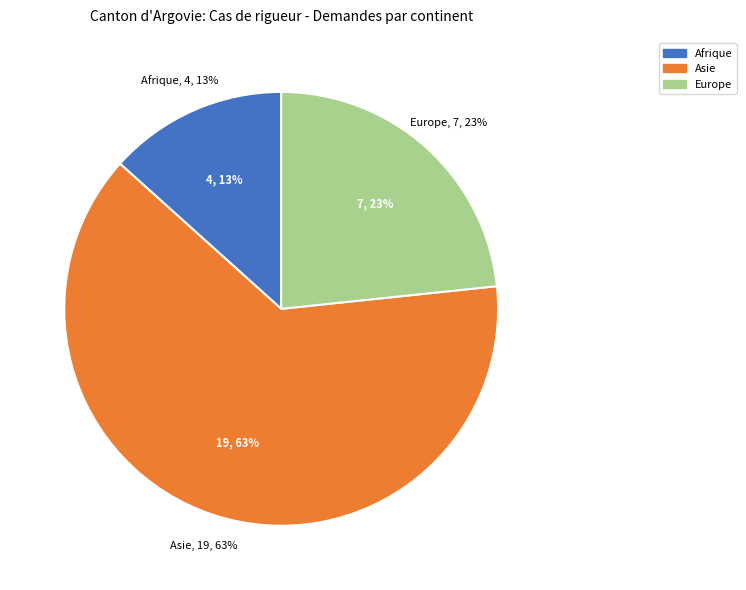

Rank the categories by value from lowest to highest.

Afrique, Europe, Asie